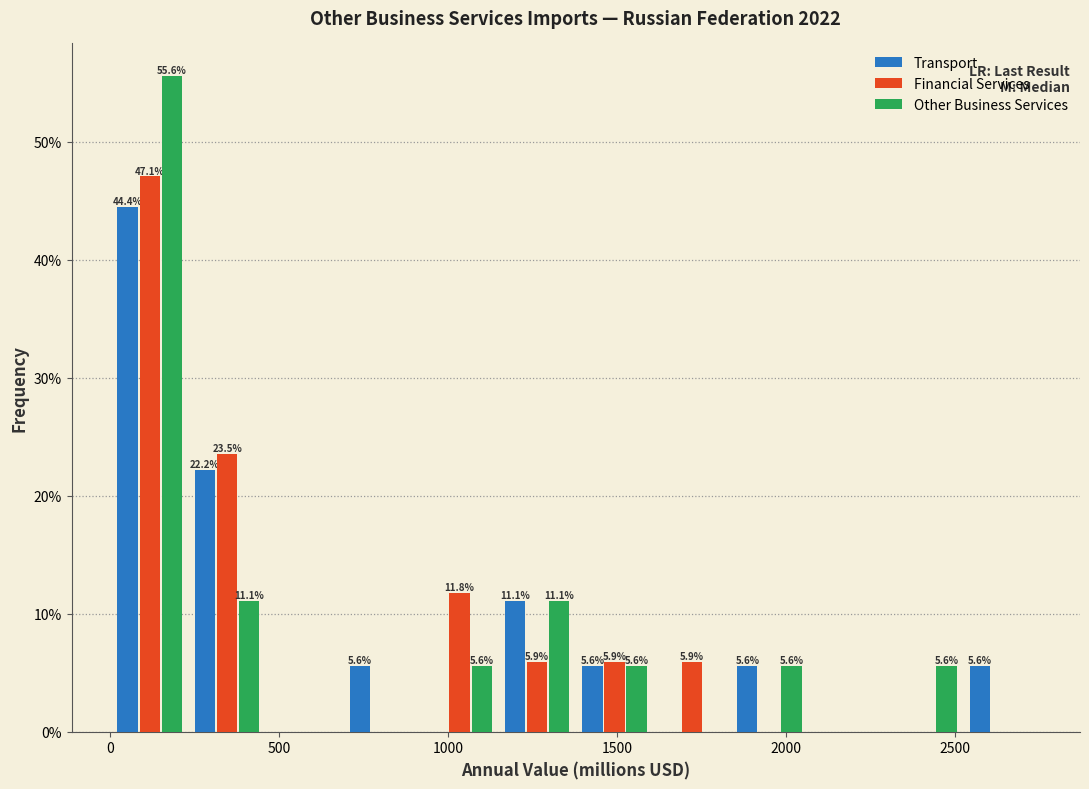

In the Financial Services series, which range on the x-axis has the tallest bar?

0 to 250